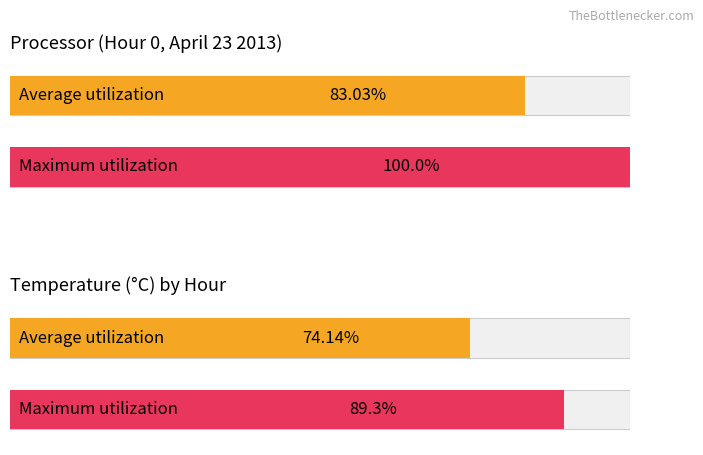

True or false: Maximum utilization has a value of 4.2 at 5.

False